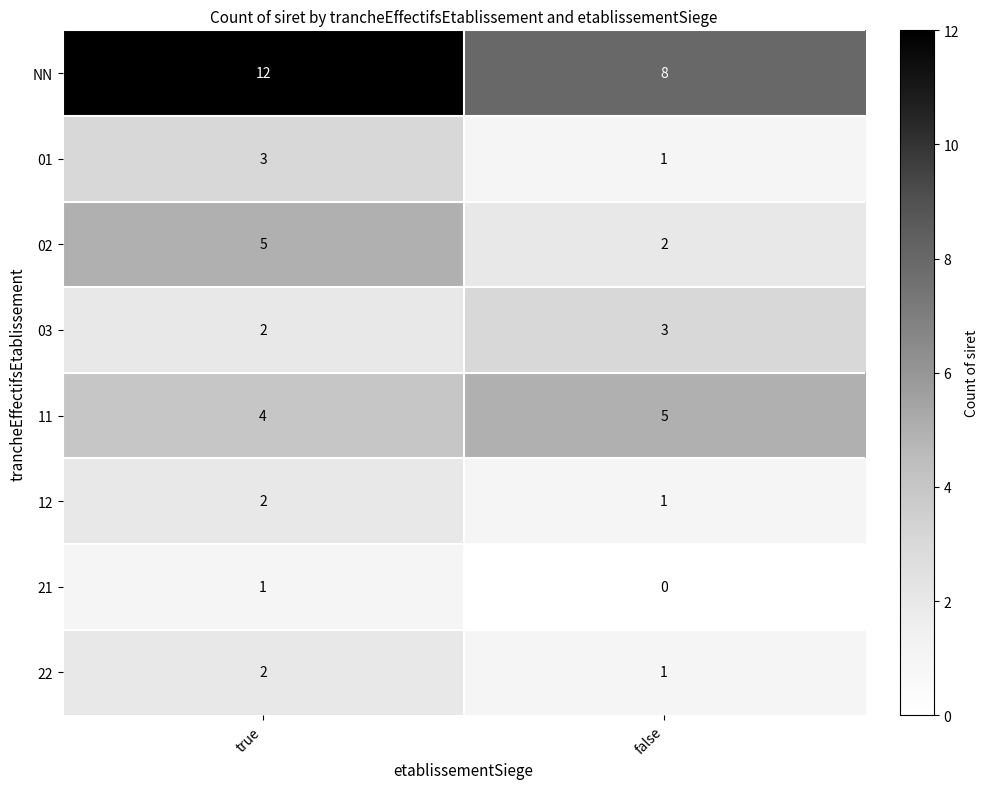

True or false: 12 has a value of 3 at true.

False